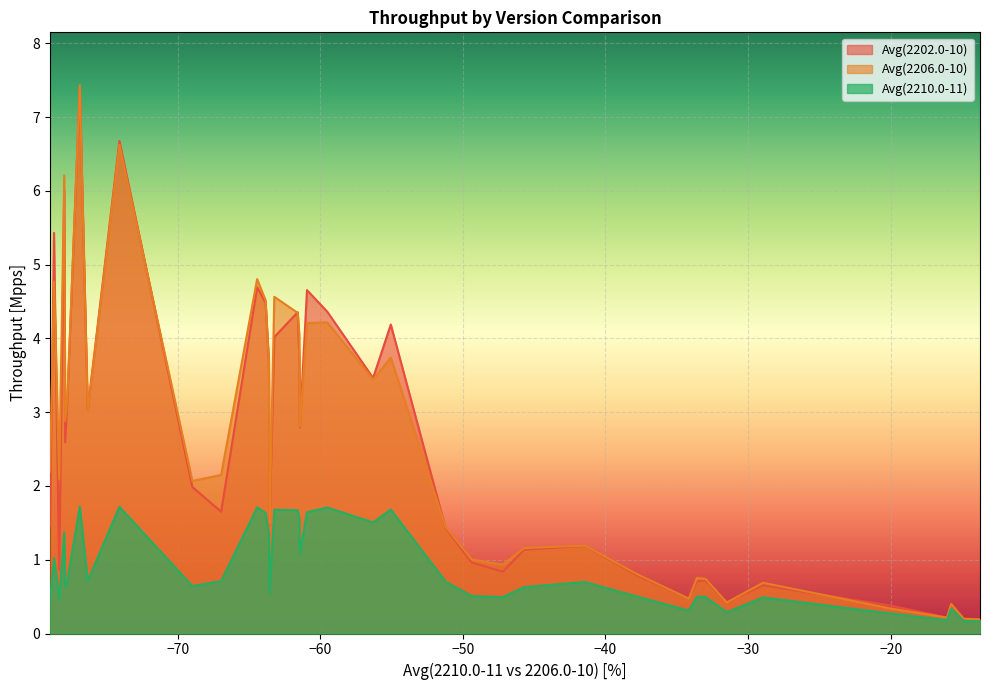

What is the sum of the Avg(2206.0-10) values at 3 and 28?

2.4